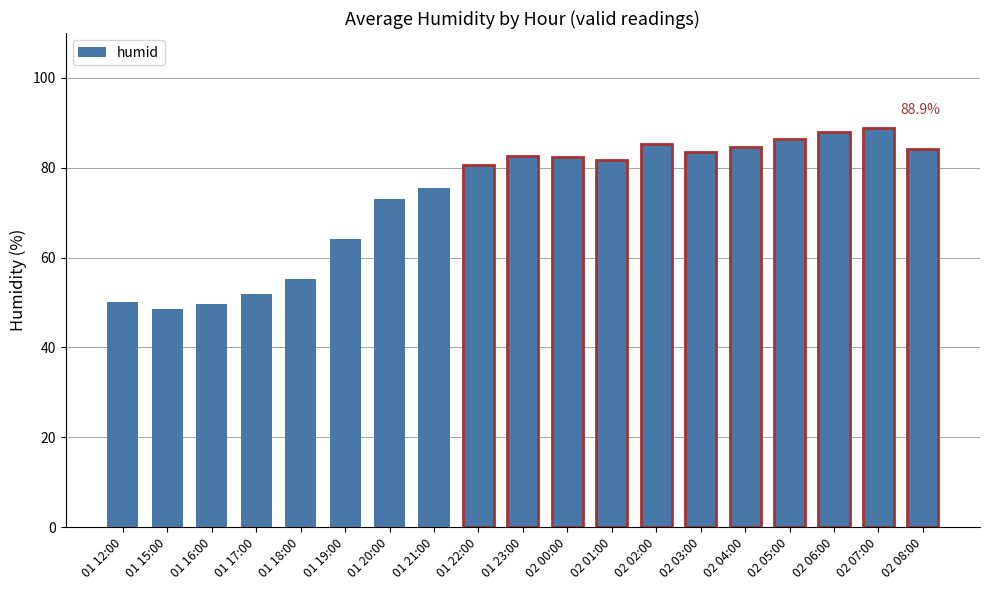

What is the label of the 5th bar from the right?

02 04:00